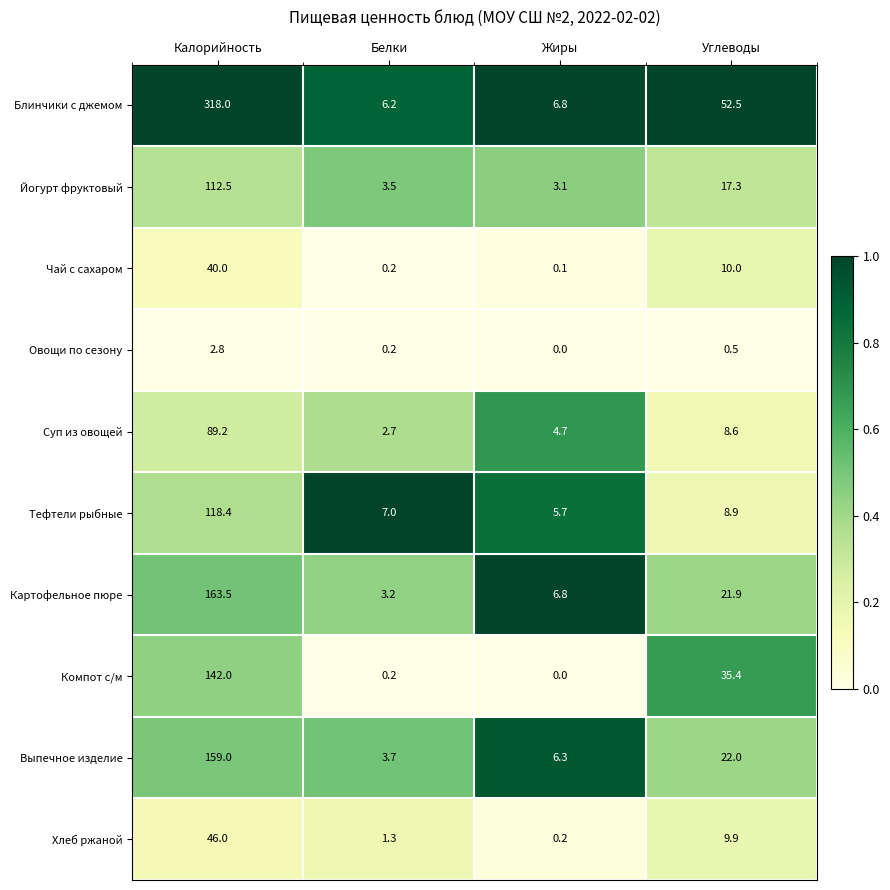

Count the number of categories in the chart.

4